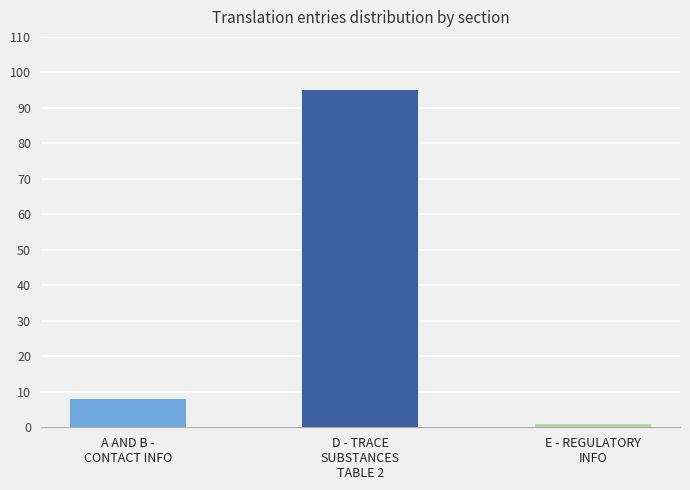

The value at A AND B -
CONTACT INFO is 14. True or false?

False